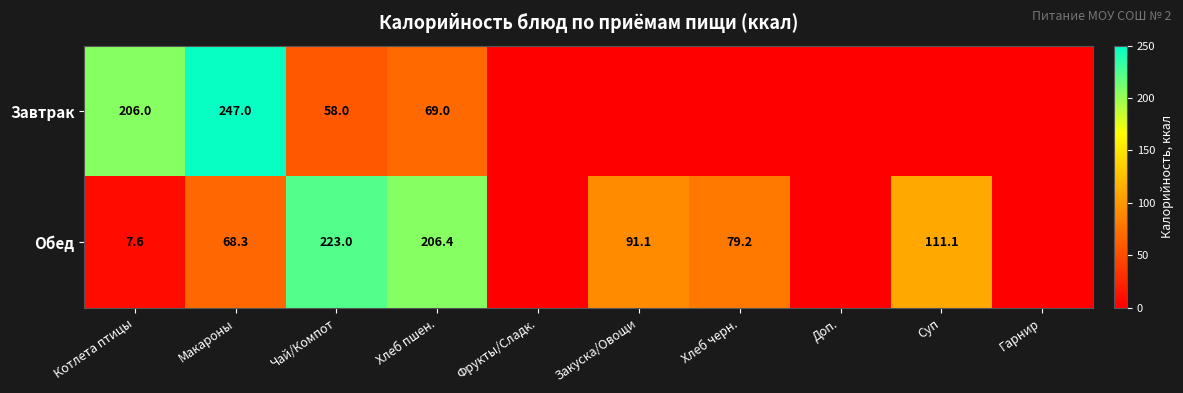

Is it true that Обед equals 10.5 at Котлета птицы?

False